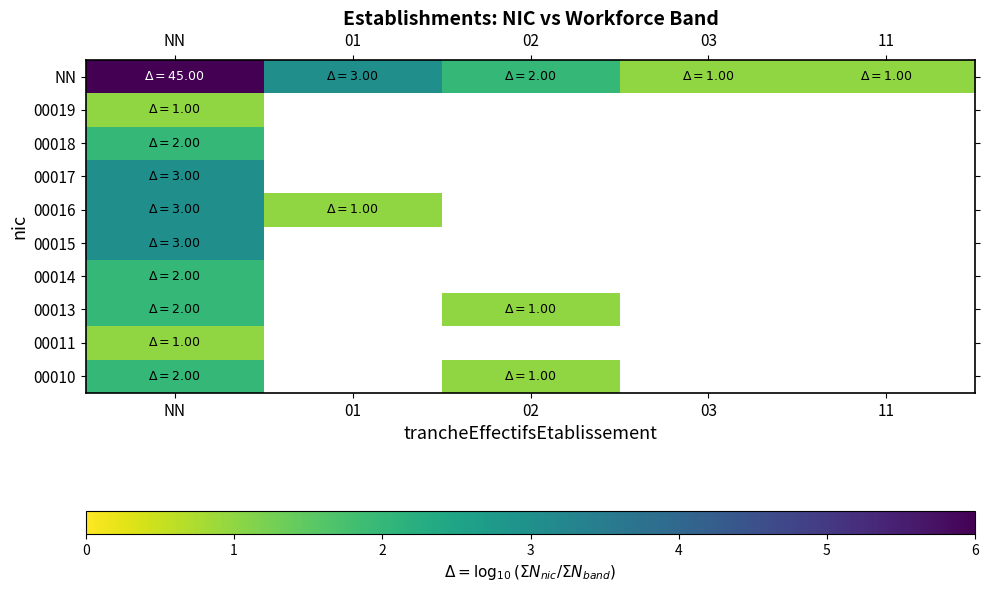

Which label corresponds to the largest value in the chart?

NN